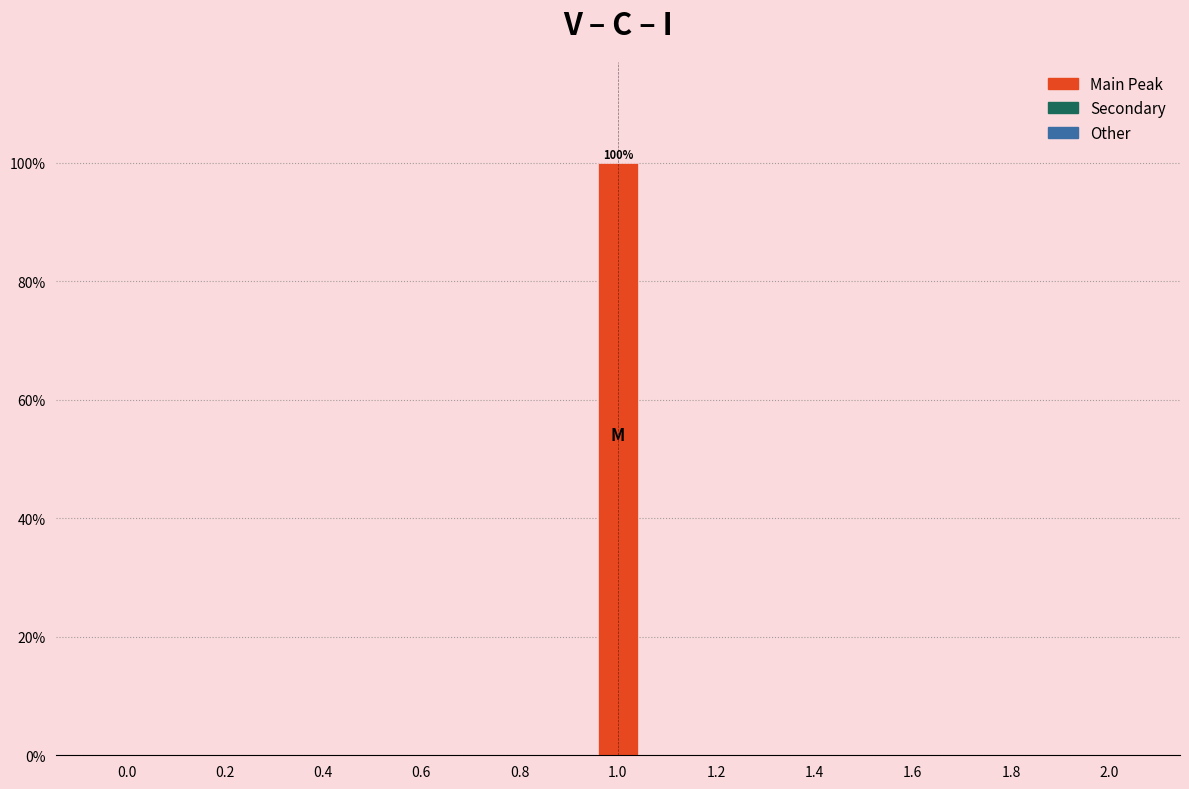

Over which range of the x-axis is the bar tallest?

0.95 to 1.05